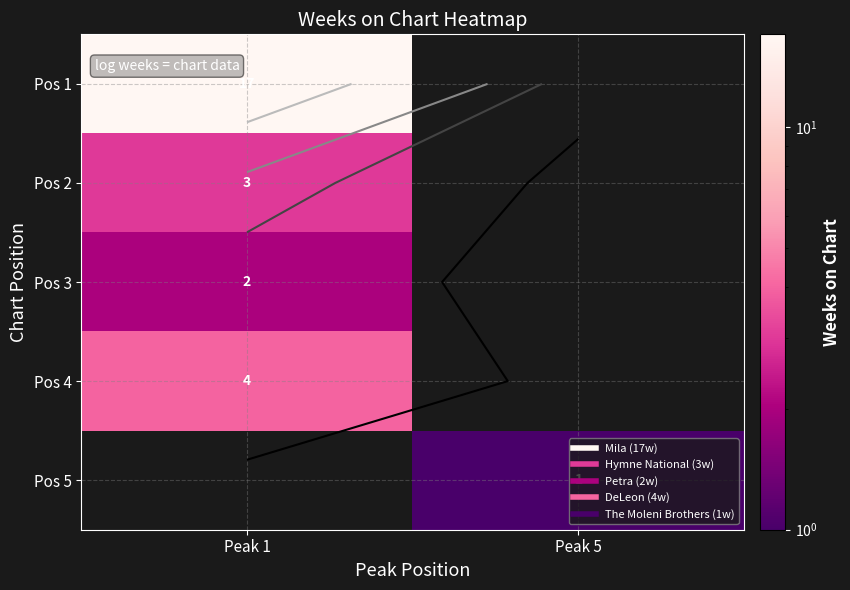

Which series has the largest total across all categories?

Pos 1